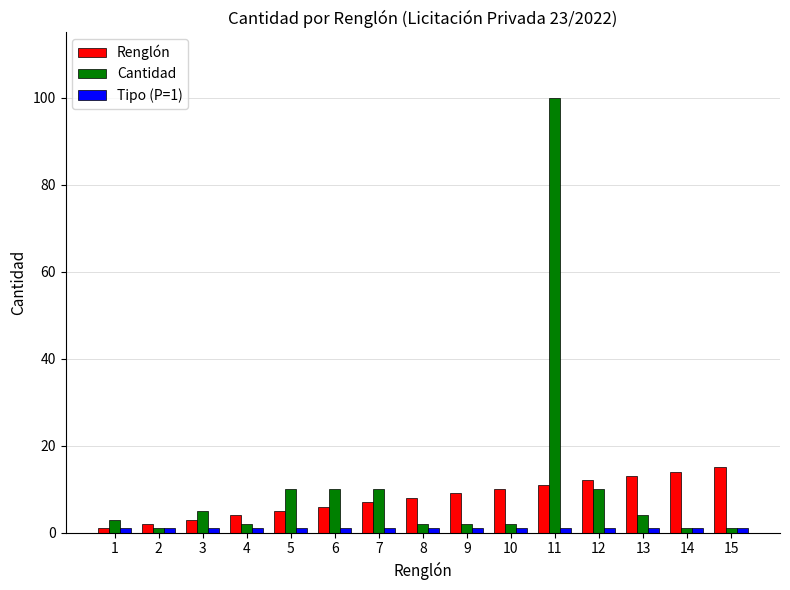

Which label corresponds to the largest value in the chart?

11